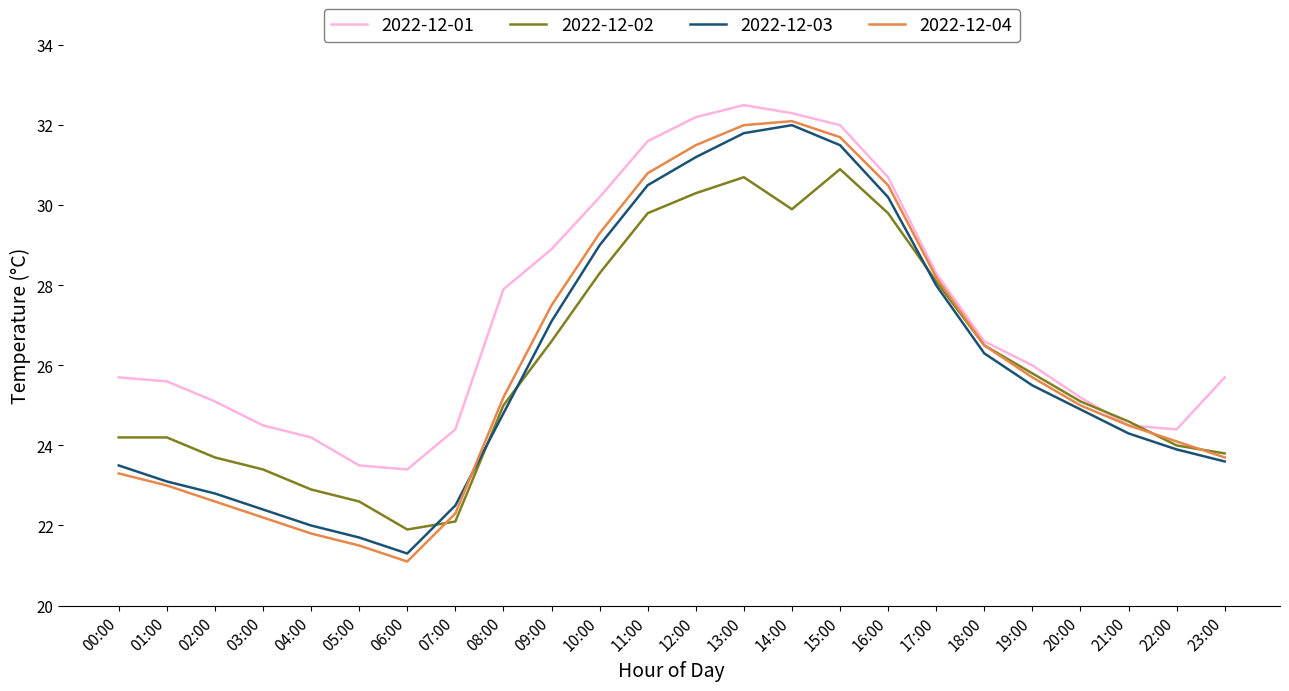

What is the total value across all series at 13:00?

127.0